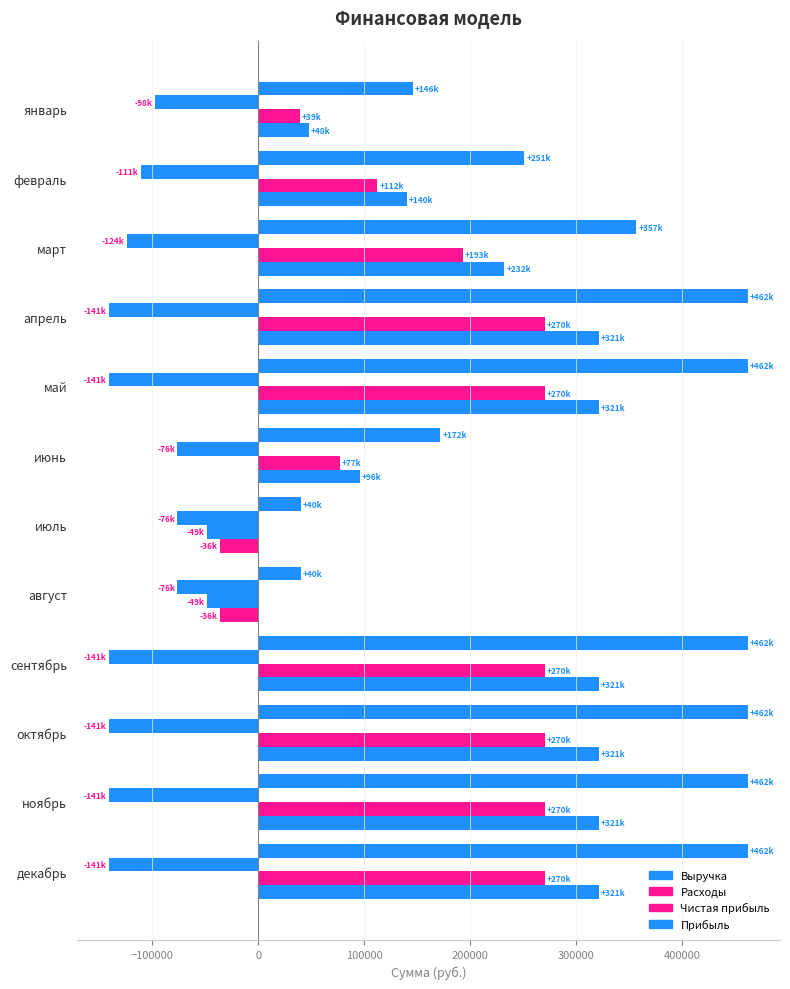

Rank the series by their maximum value, from highest to lowest.

Выручка, Прибыль, Чистая прибыль, Расходы